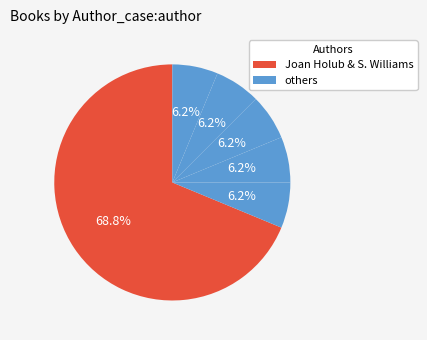

How many slices are in this pie chart?

6